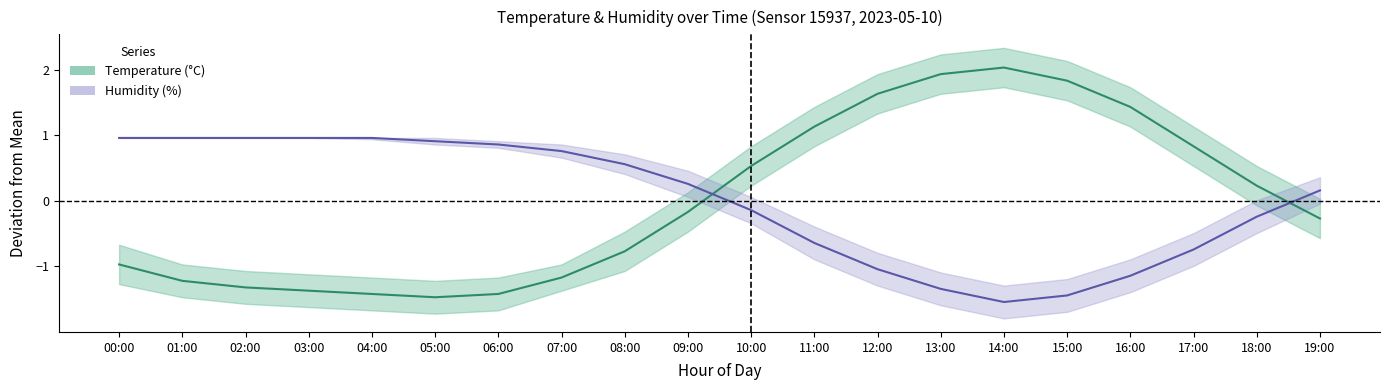

Where does the humidity series first go above 0?

00:00